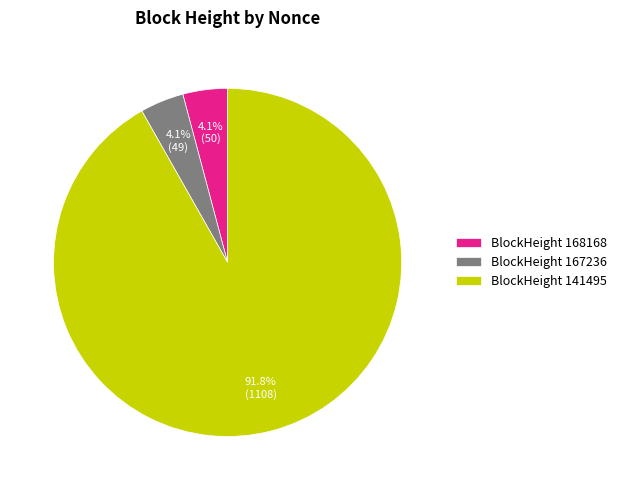

What is the largest slice in the pie chart?

BlockHeight 141495